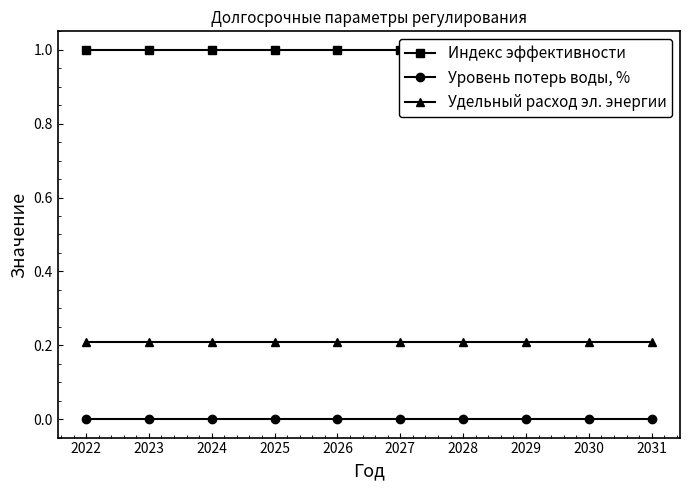

What is the approximate value of Индекс эффективности at 2025?

1.0